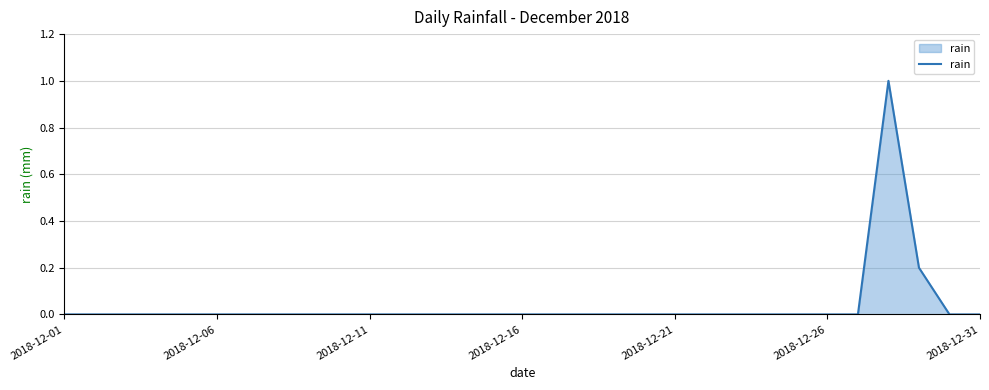

What is the maximum value shown in the chart?

1.0